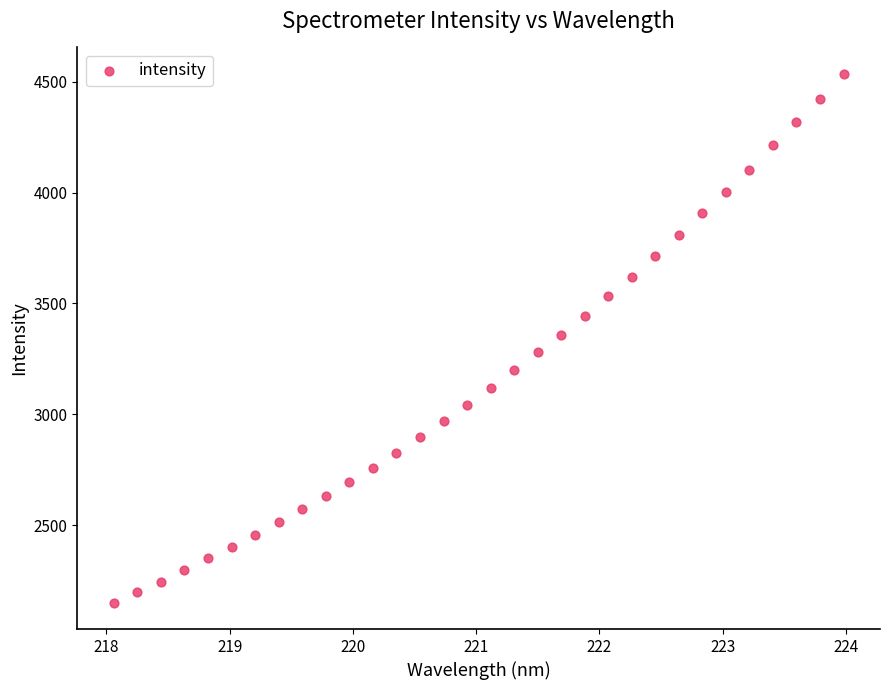

What is the range of Y values (max minus min)?

2385.7